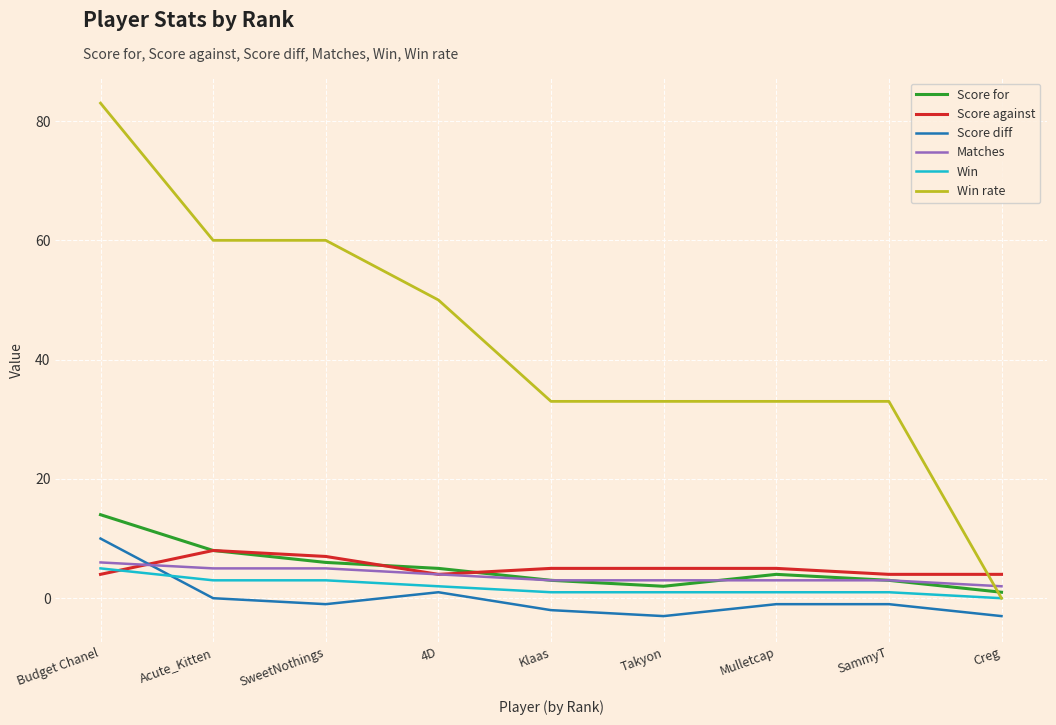

At which category does the chart reach its peak across all series?

Budget Chanel